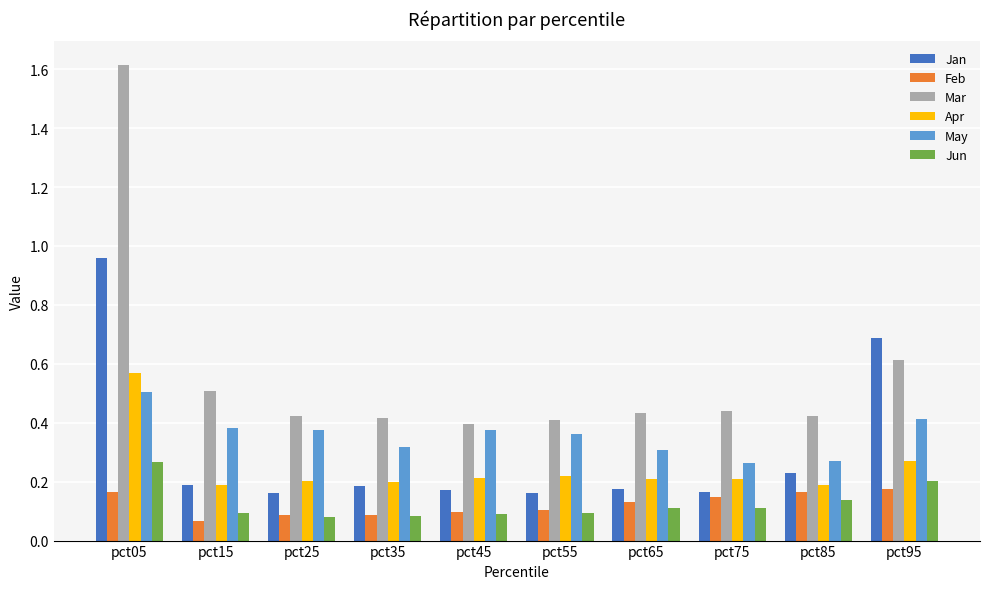

Which category has the lowest value across all series?

pct15